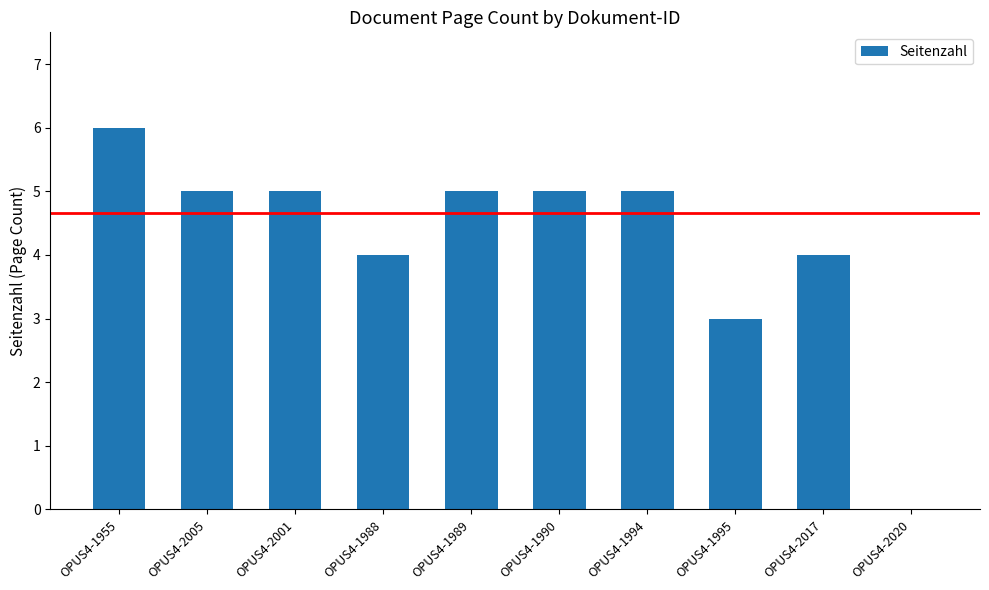

Reading right to left, list all the values displayed in this chart.

OPUS4-2020=0	OPUS4-2017=4	OPUS4-1995=3	OPUS4-1994=5	OPUS4-1990=5	OPUS4-1989=5	OPUS4-1988=4	OPUS4-2001=5	OPUS4-2005=5	OPUS4-1955=6